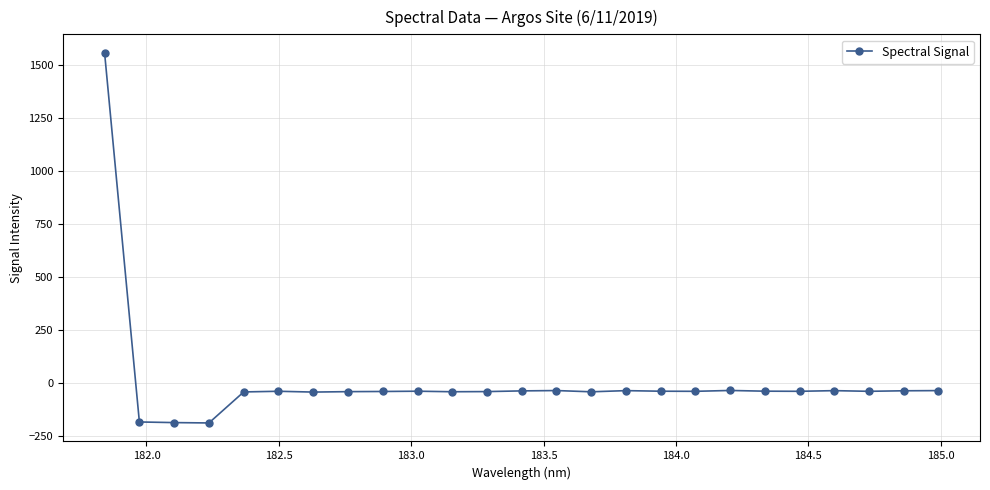

How many negative values are there?

24